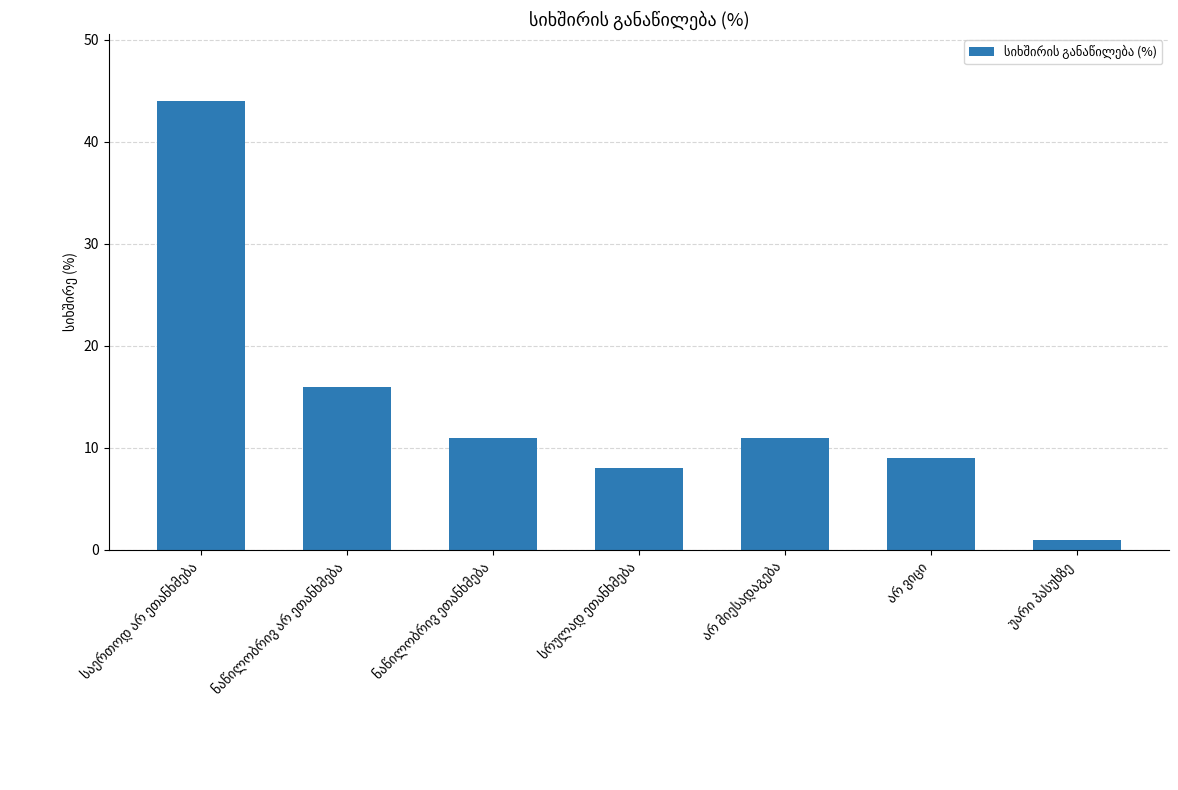

What is the minimum value shown in the chart?

1